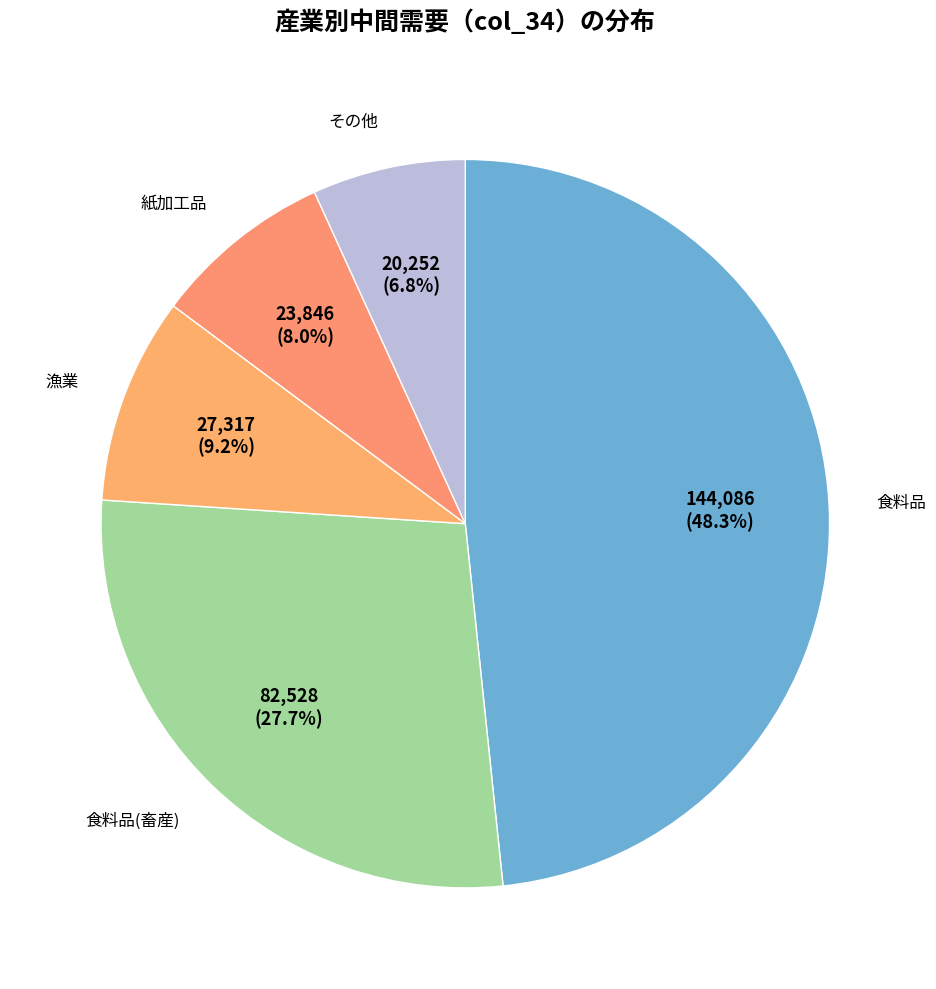

Which has a higher value, 紙加工品 or 食料品(畜産)?

食料品(畜産)